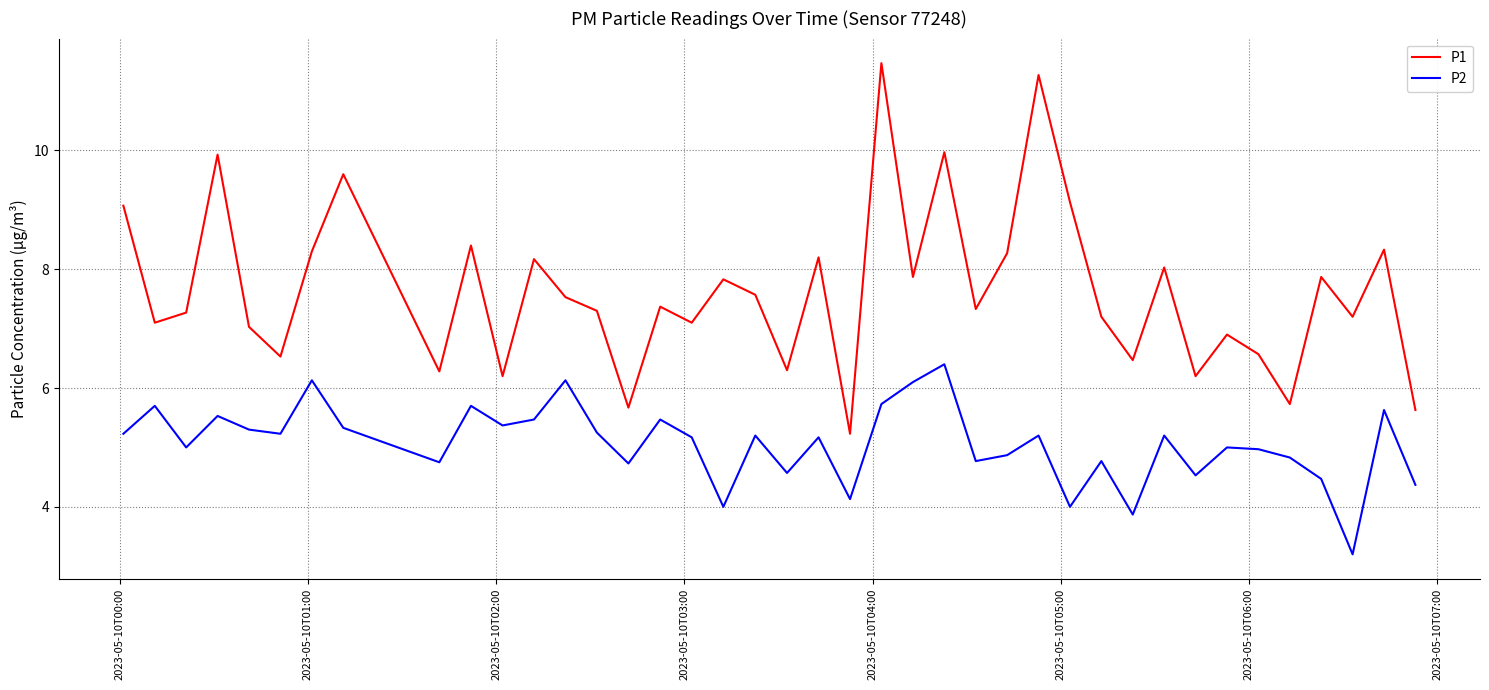

True or false: P2 and P1 intersect in this chart.

False